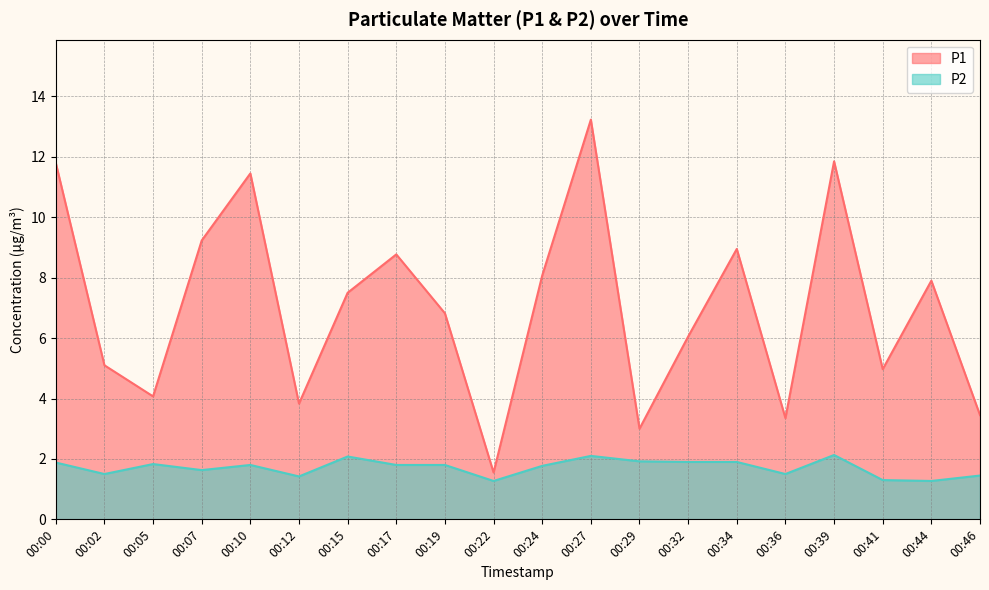

List the labels in order of P2 value, largest first.

00:39, 00:27, 00:15, 00:29, 00:32, 00:34, 00:00, 00:05, 00:10, 00:17, 00:19, 00:24, 00:07, 00:02, 00:36, 00:46, 00:12, 00:41, 00:22, 00:44